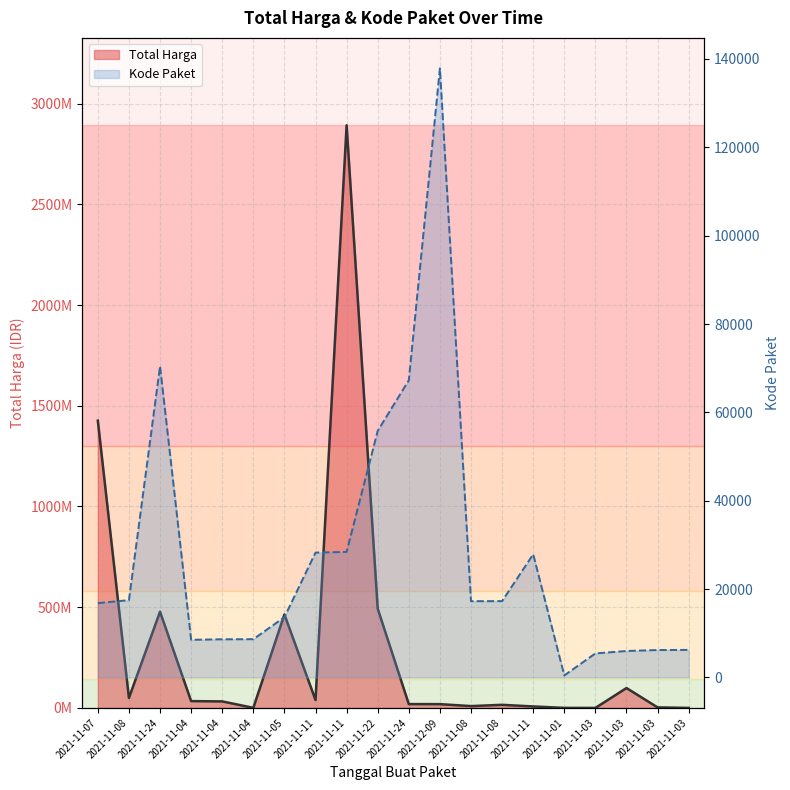

What value does the Total Harga (line) series have at 2021-11-11, to the nearest 10?

7401240